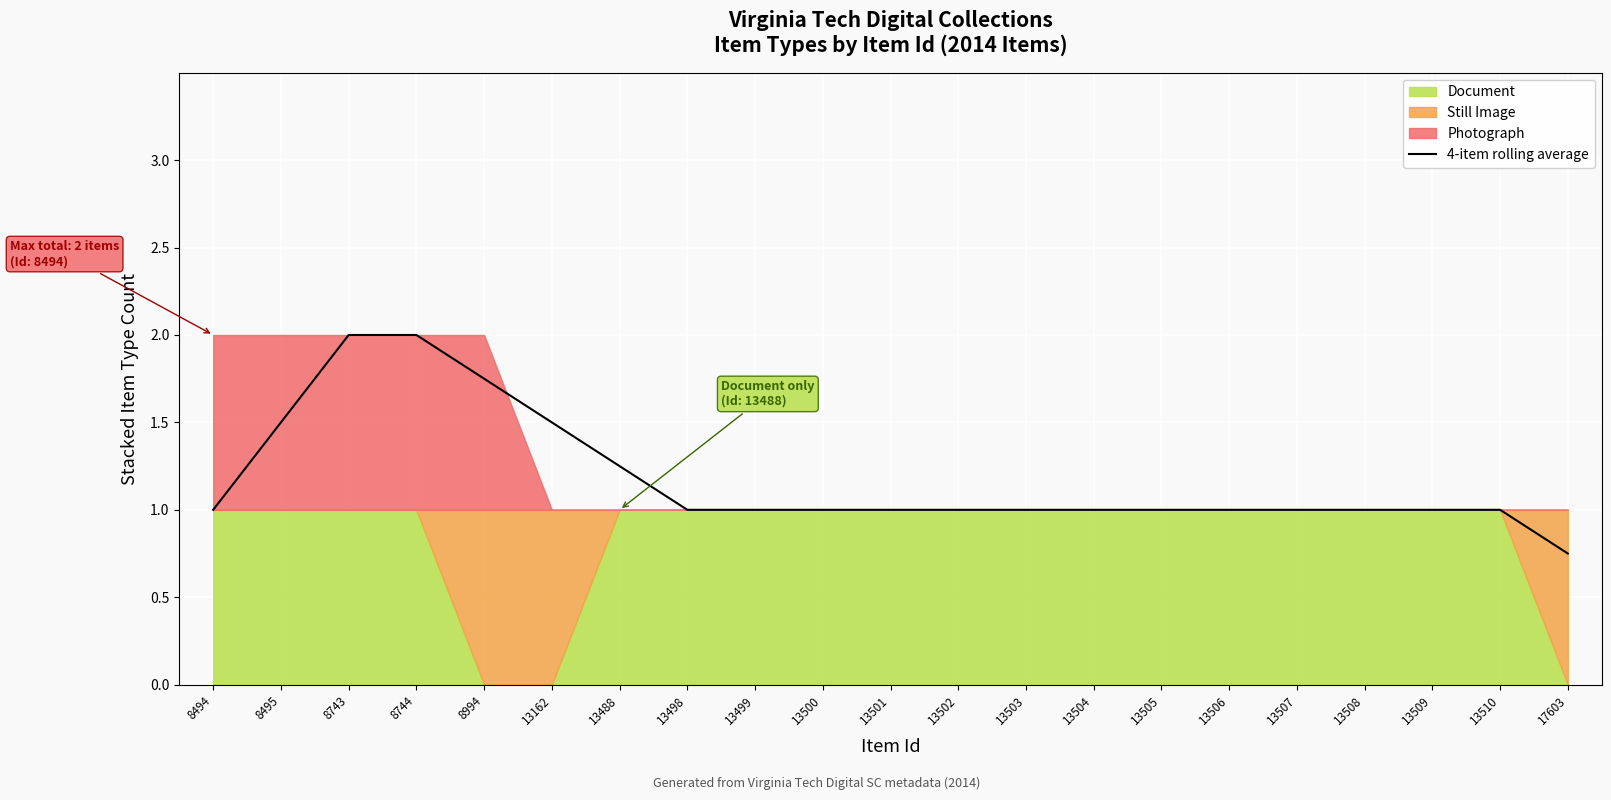

Which label corresponds to the largest value in the chart?

8743